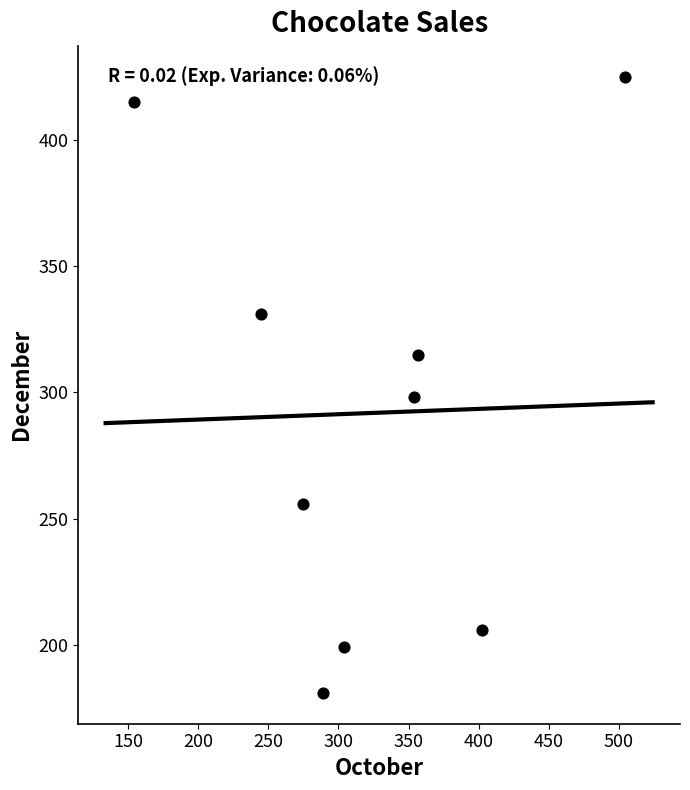

What is the average Y value?

292